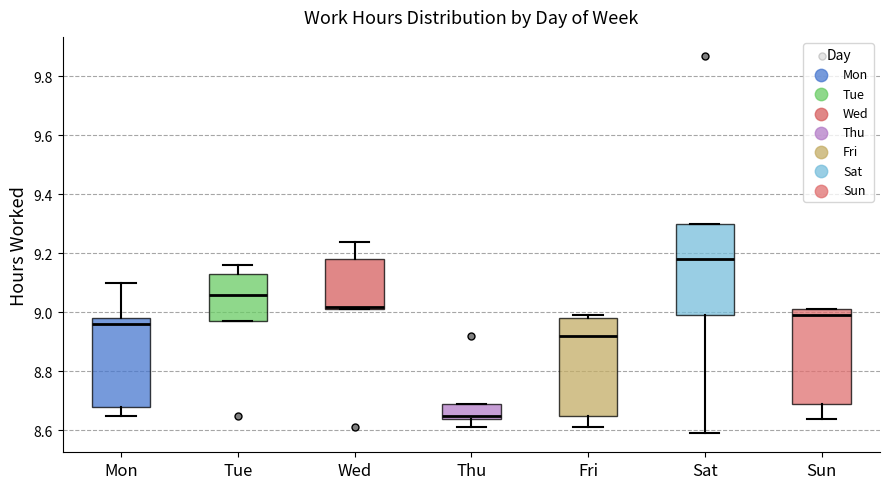

Reading left to right, read every box against the y-axis: the position of its median line, the range the box covers, and the ends of its whiskers. The values are not printed on the chart, so give them approximately, as read against the axis.

Mon: median 8.96, box 8.68 to 8.98, whiskers 8.66 to 9.10
Tue: median 9.06, box 8.98 to 9.14, whiskers 8.98 to 9.16
Wed: median 9.02 (just above the box's lower edge), box 9.02 to 9.18, whiskers 9.02 to 9.24
Thu: median 8.66, box 8.64 to 8.70, whiskers 8.62 to 8.70
Fri: median 8.92, box 8.66 to 8.98, whiskers 8.62 to 9.00
Sat: median 9.18, box 9.00 to 9.30, whiskers 8.60 to 9.30
Sun: median 9.00, box 8.70 to 9.02, whiskers 8.64 to 9.02